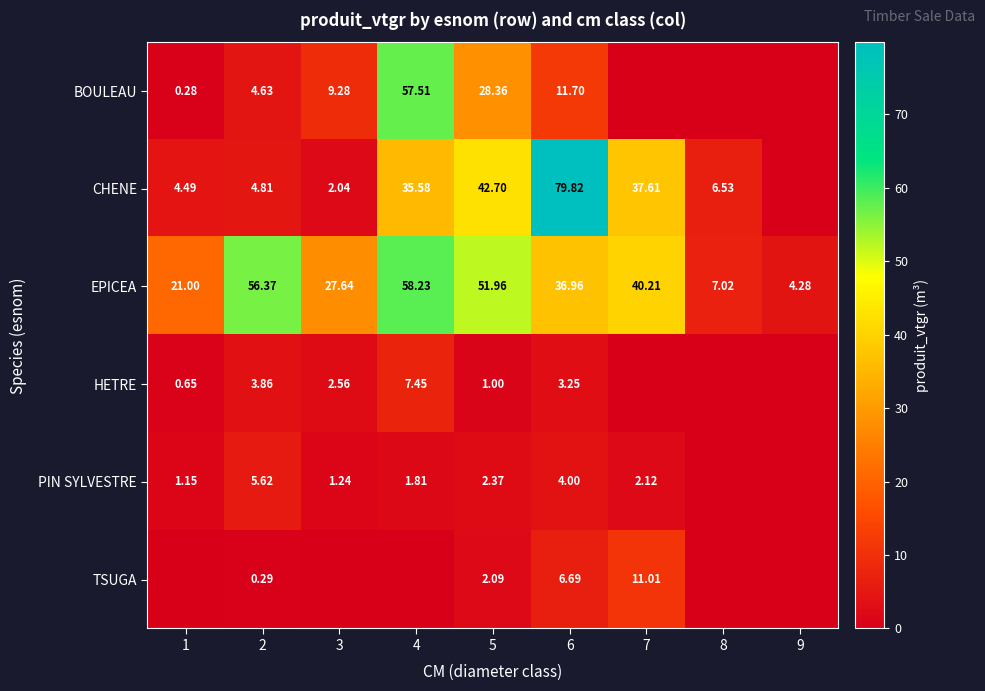

Which series changed the most between 5 and 6?

CHENE